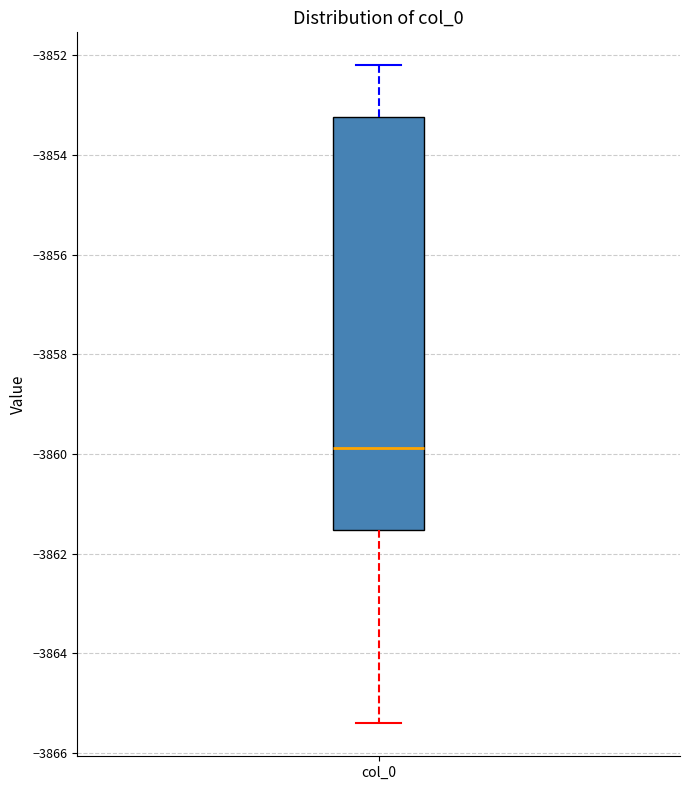

Read this box plot against the y-axis: the position of the median line, the range covered by the box, and the ends of both whiskers. The values are not printed on the chart, so give them approximately, as read against the axis.

median -3859.8, box -3861.6 to -3853.2, whiskers -3865.4 to -3852.2